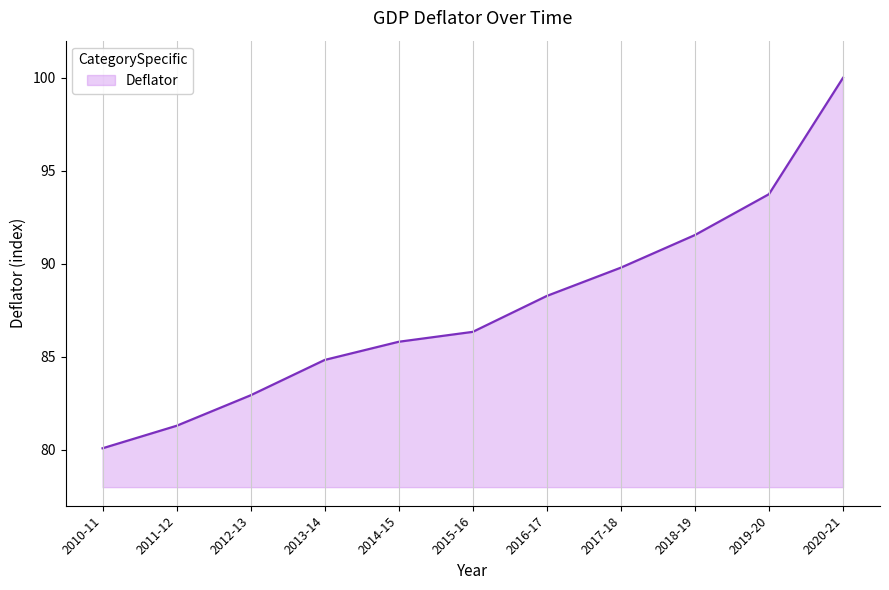

Which has a higher value, 2019-20 or 2020-21?

2020-21